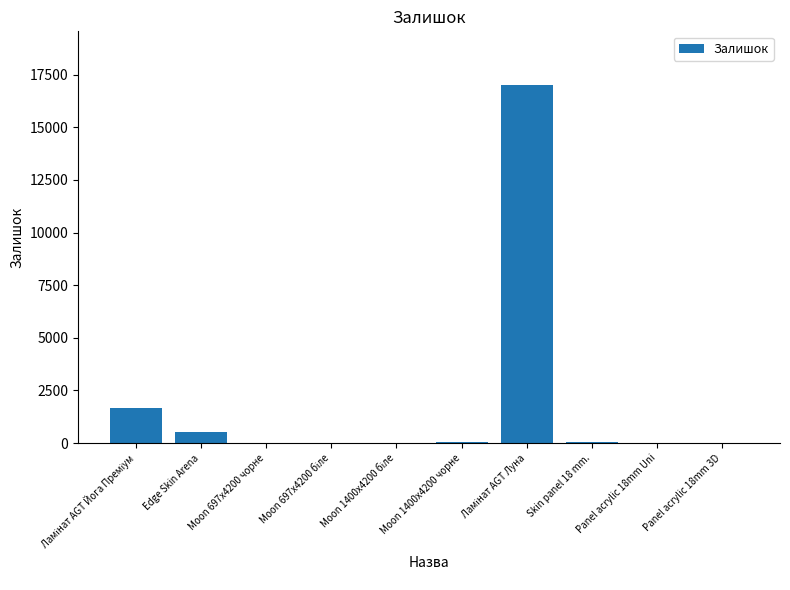

What is the average value?

1934